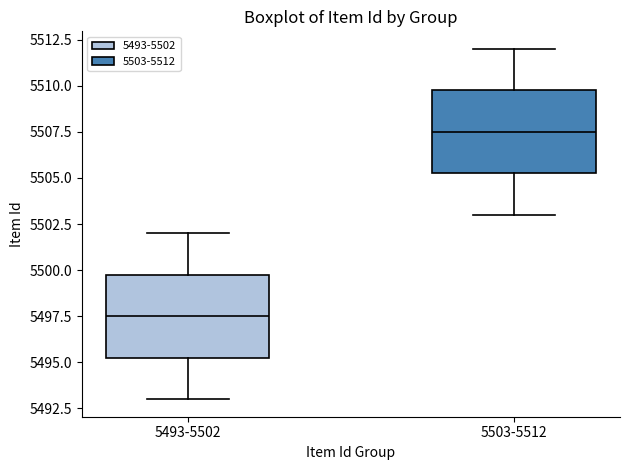

Reading left to right, transcribe this box plot: for each box, give where its median line is, the range the box spans, and where its two whiskers end, as read against the y-axis. The values are not printed on the chart, so give them approximately, as read against the axis.

5493-5502: median 5497.5, box 5495.5 to 5500.0, whiskers 5493.0 to 5502.0
5503-5512: median 5507.5, box 5505.5 to 5510.0, whiskers 5503.0 to 5512.0